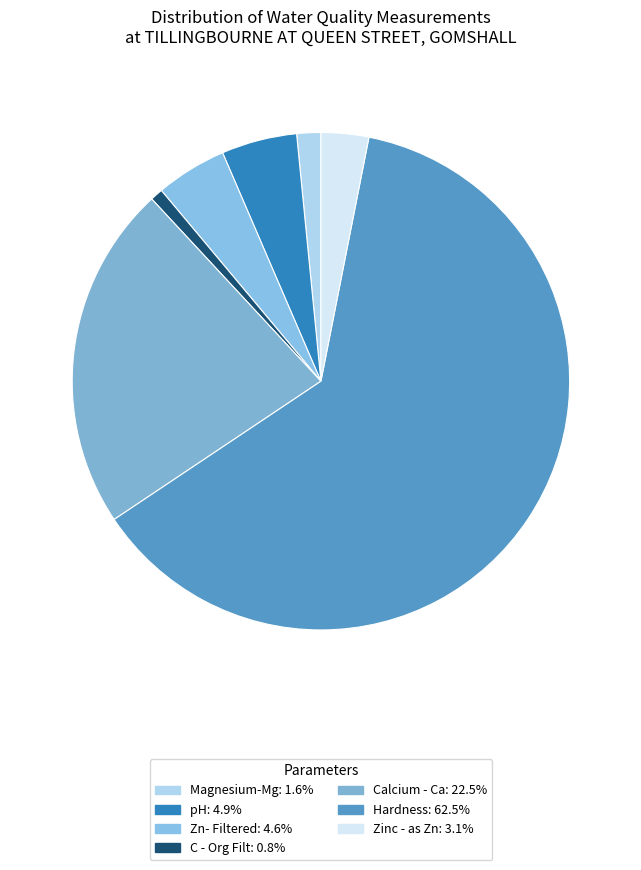

How many slices are in this pie chart?

7